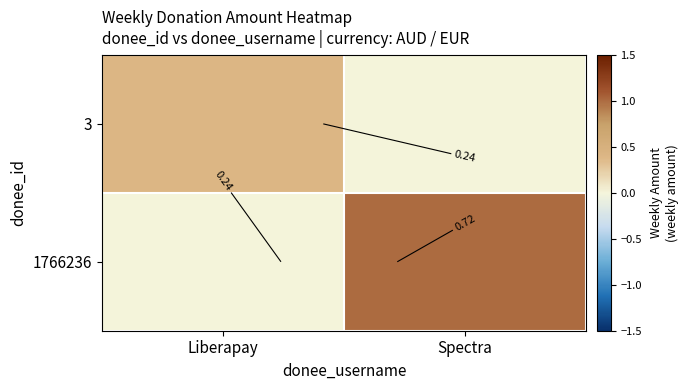

Which series has the largest total across all categories?

1766236